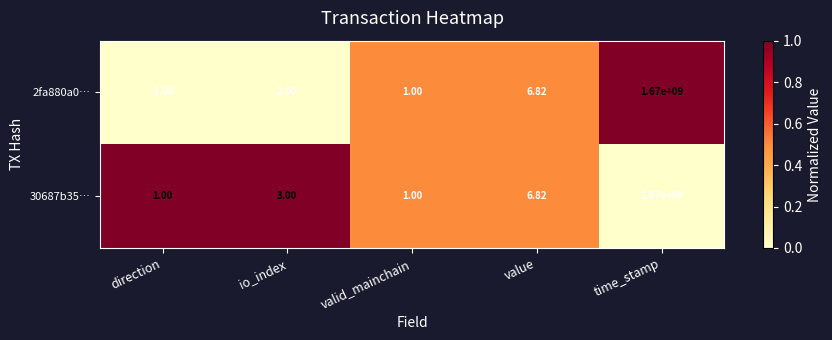

Which series changed the most between io_index and valid_mainchain?

30687b35…